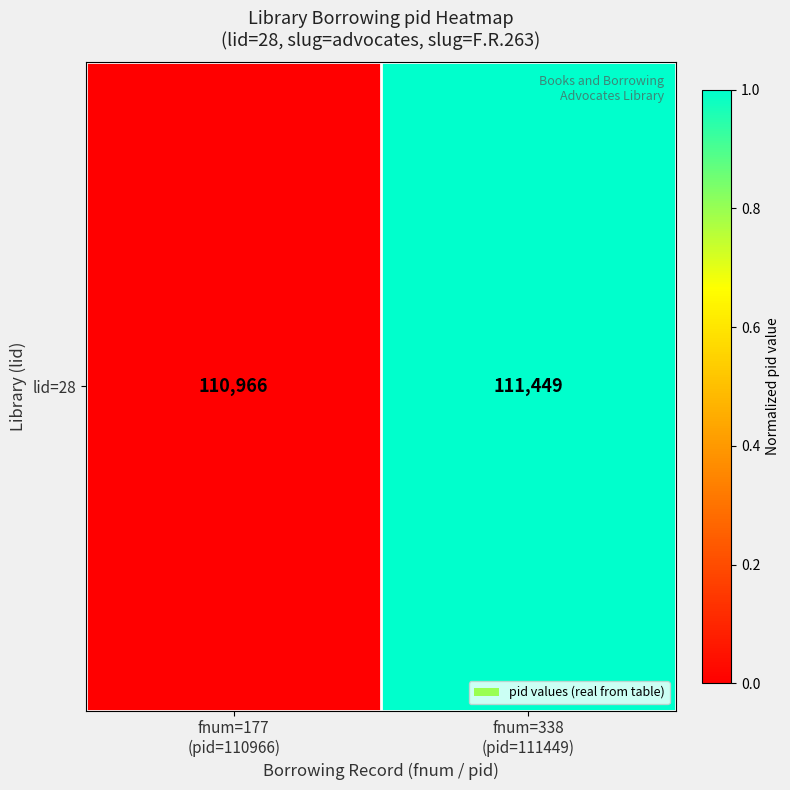

Reading left to right, what are all the values shown in this chart?

fnum=177
(pid=110966)=0.0	fnum=338
(pid=111449)=1.0